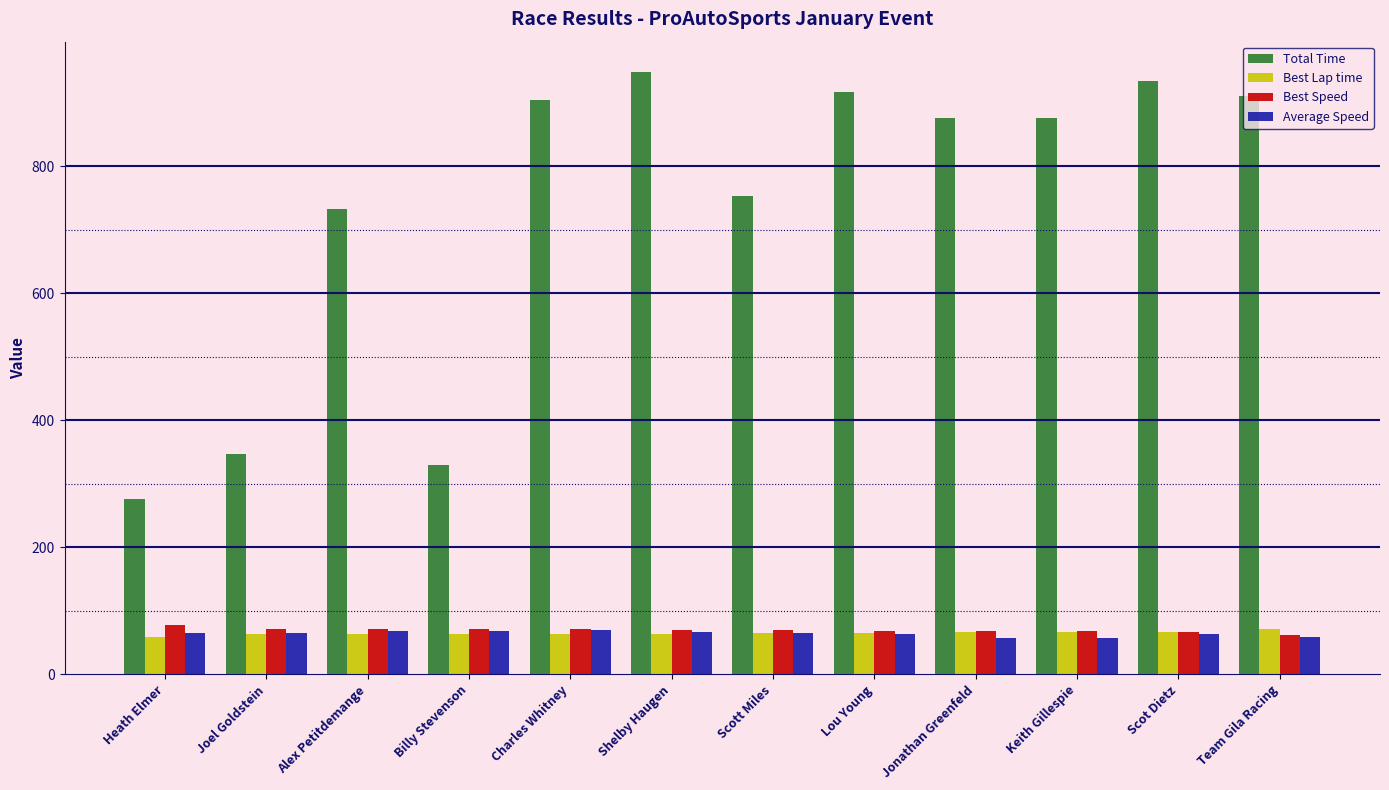

What is the approximate value of Best Lap time at Team Gila Racing?

71.9